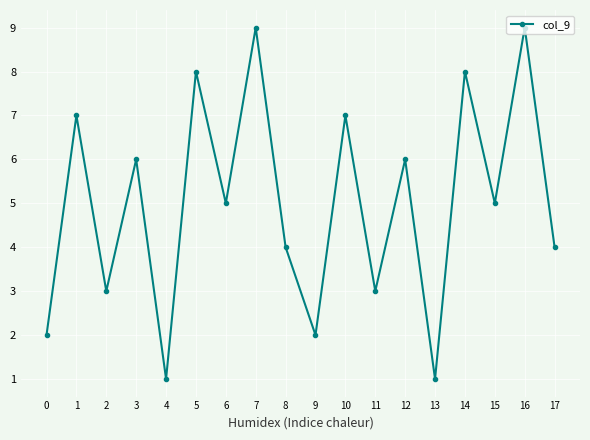

Reading left to right, extract all data points from this chart.

0=2	1=7	2=3	3=6	4=1	5=8	6=5	7=9	8=4	9=2	10=7	11=3	12=6	13=1	14=8	15=5	16=9	17=4